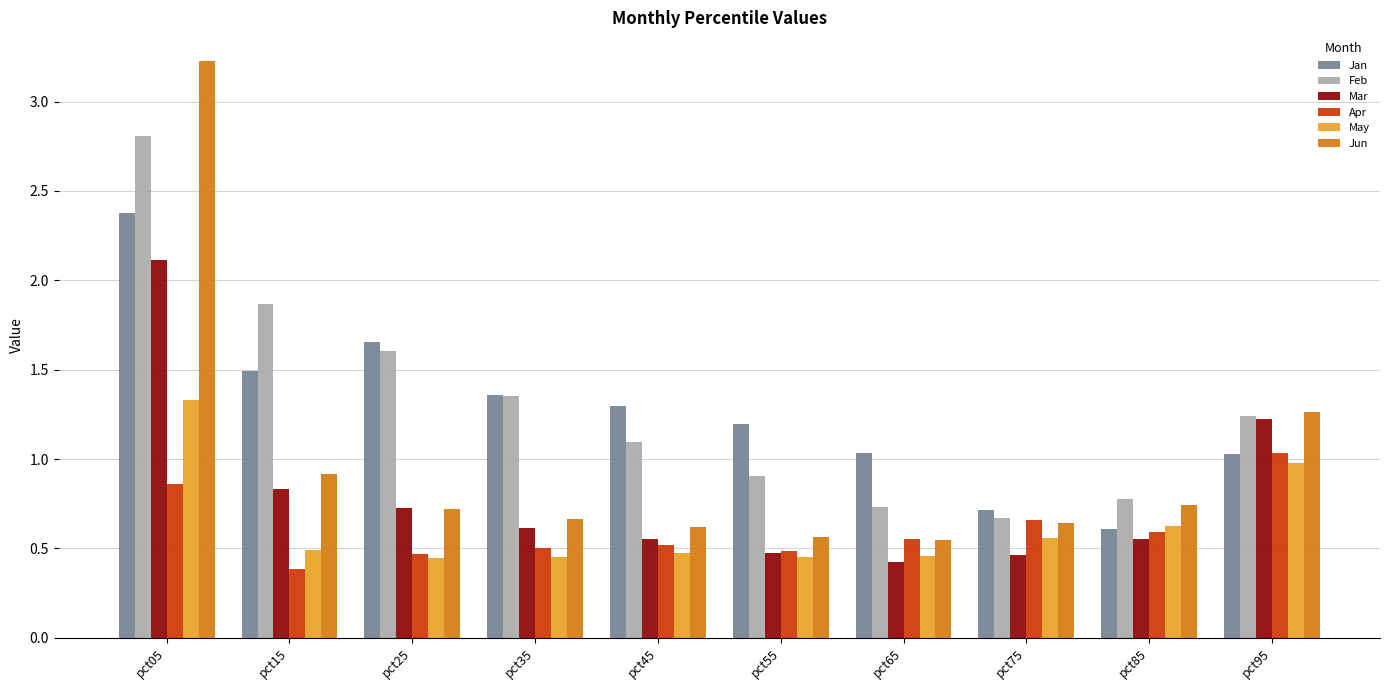

Which label corresponds to the largest value in the chart?

pct05